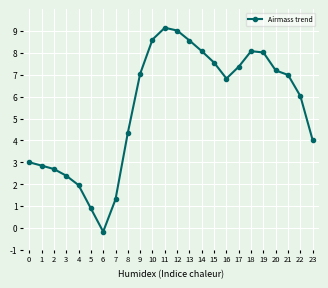

How many data points does each series have?

24